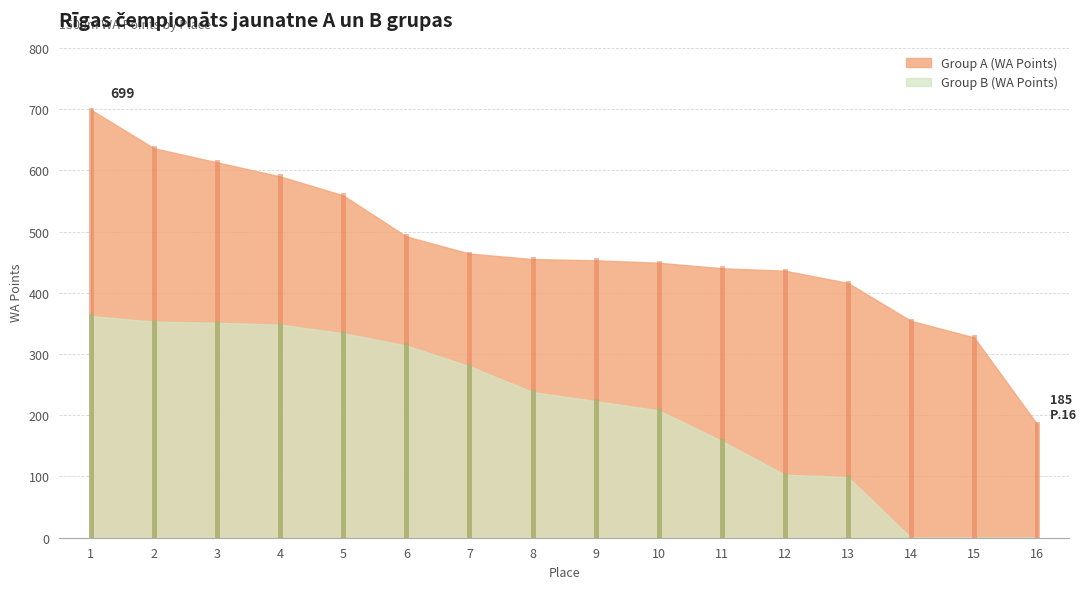

Is it true that Group A (WA Points) equals 229 at 2?

False